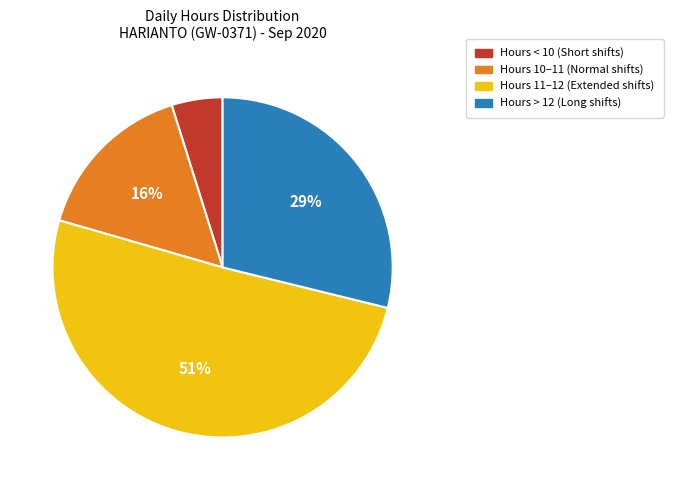

Count the number of slices in the pie.

4